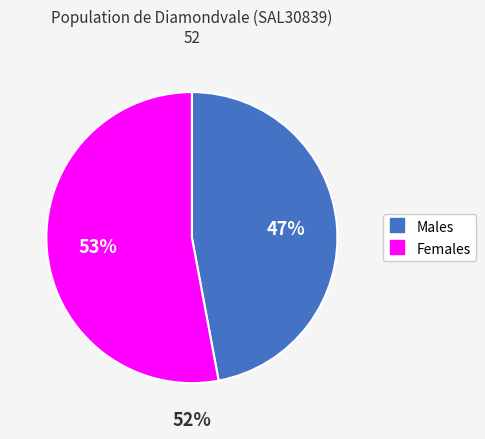

Do Females and Males together represent more than half of the pie?

Yes